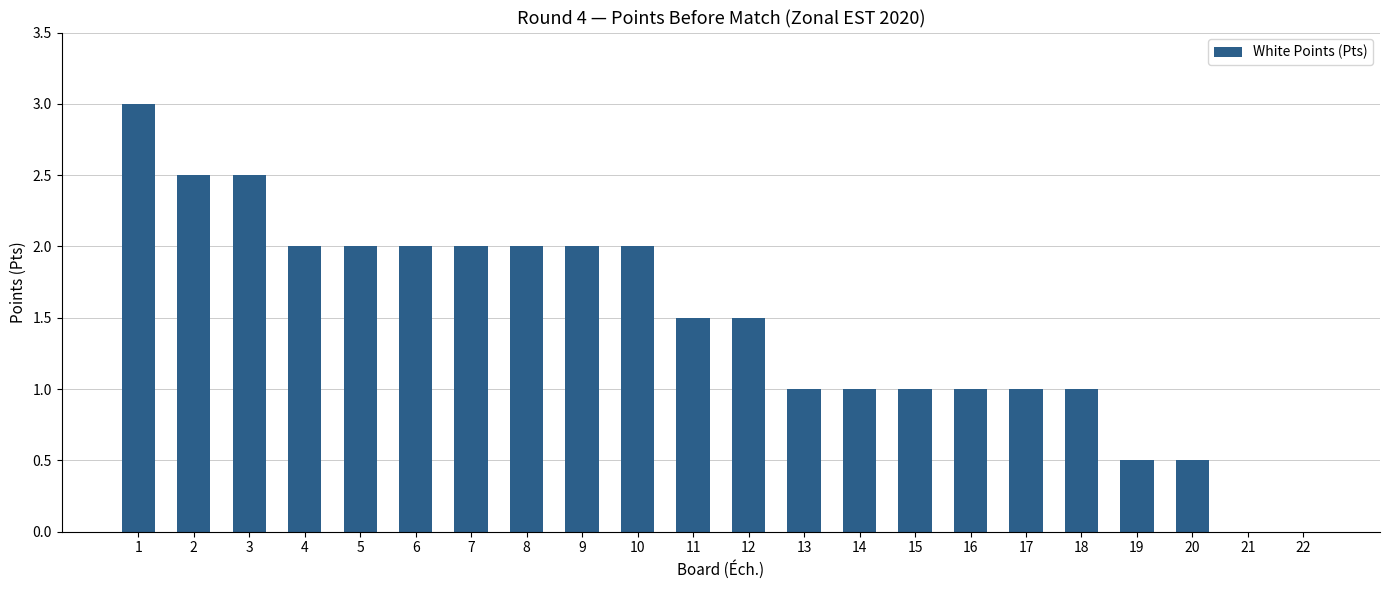

Reading left to right, extract all data points from this chart.

3.0	2.5	2.5	2.0	2.0	2.0	2.0	2.0	2.0	2.0	1.5	1.5	1.0	1.0	1.0	1.0	1.0	1.0	0.5	0.5	0.0	0.0